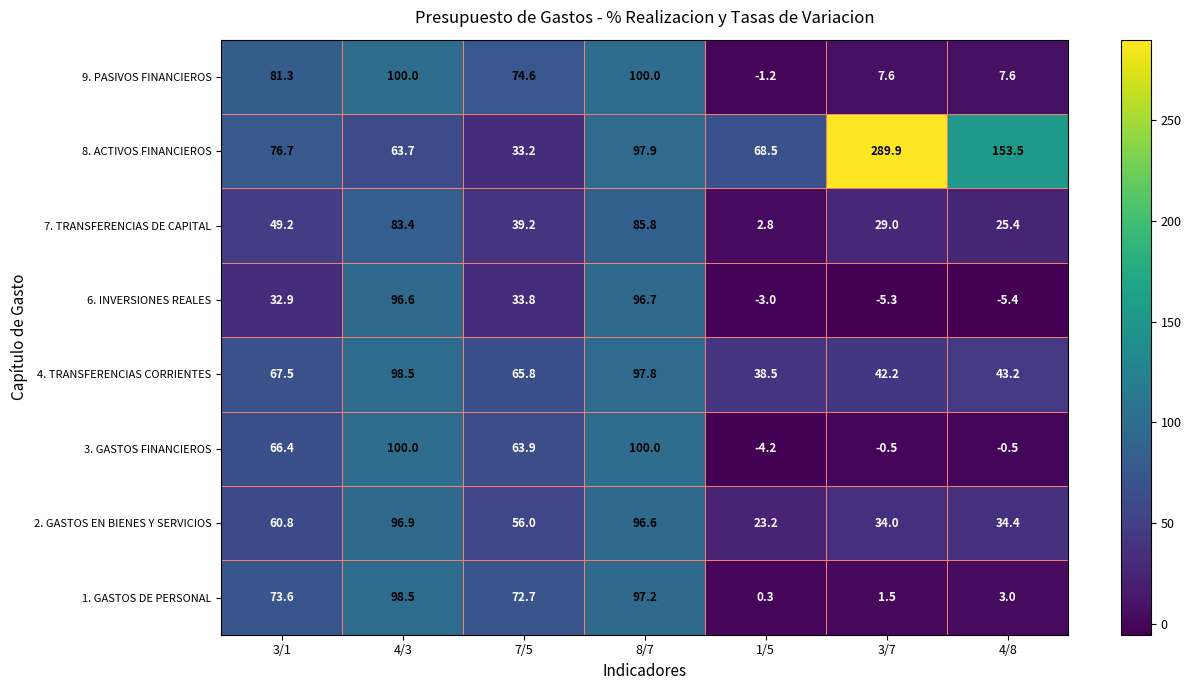

The 8. ACTIVOS FINANCIEROS series shows 97.9 at 8/7. True or false?

True